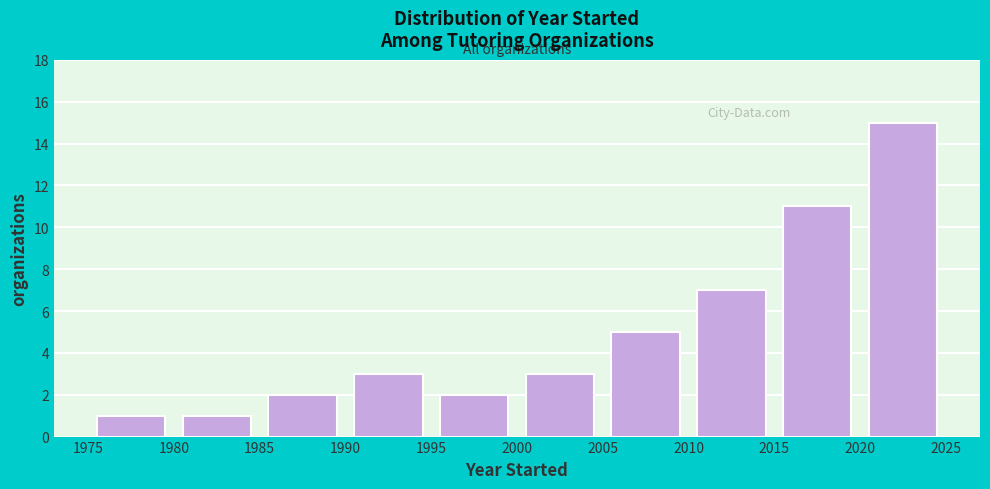

Over which range of the x-axis is the bar tallest?

2020 to 2025